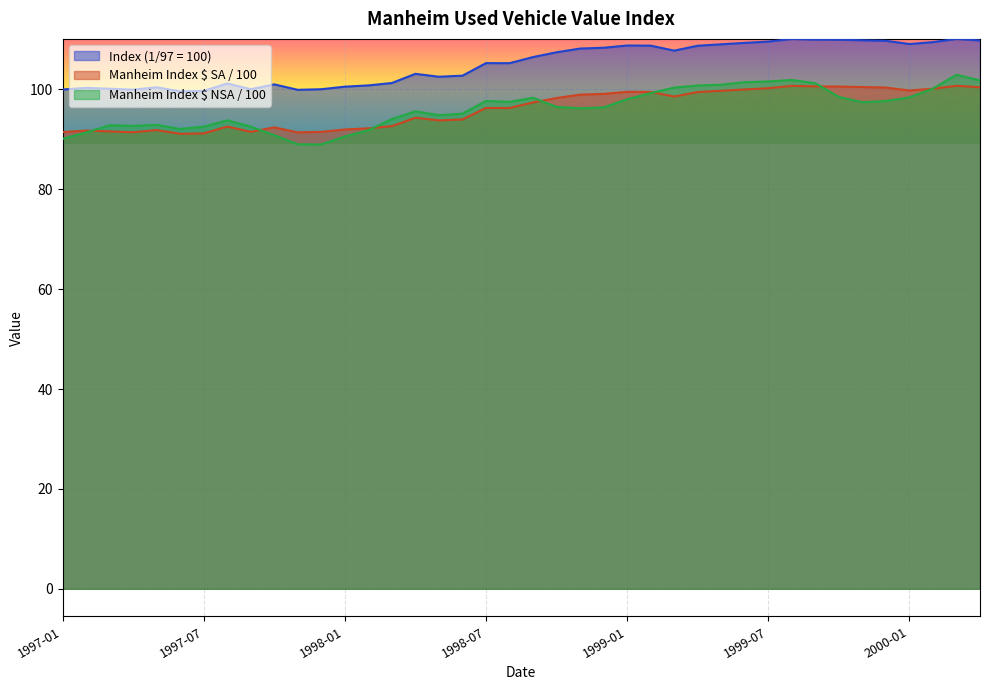

True or false: Manheim Index $ amount NSA and Index (1/97 = 100) intersect in this chart.

False